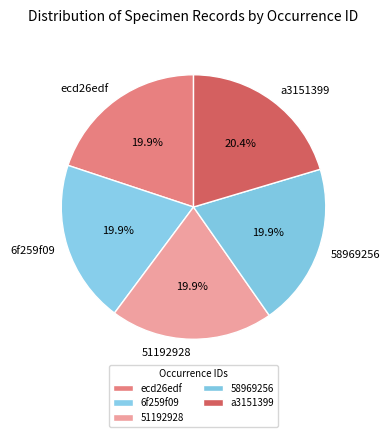

Combined, what portion of the pie is 58969256 and ecd26edf?

39.8%